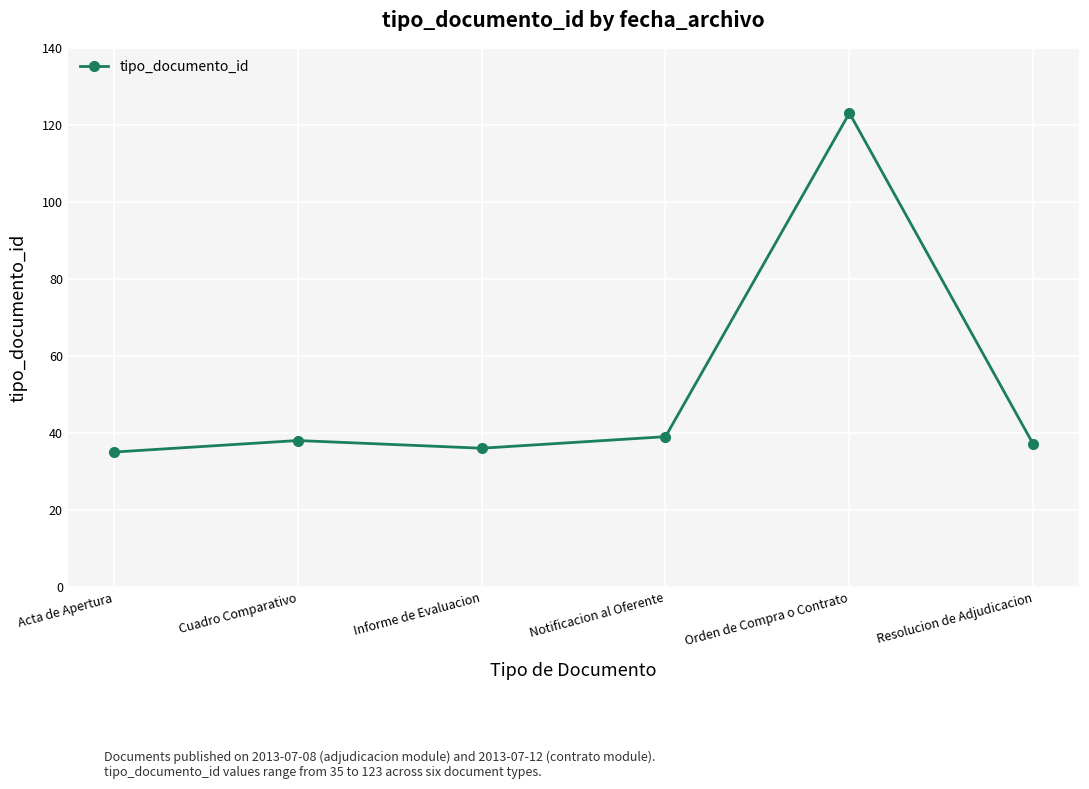

What is the change in value from Acta de Apertura to Resolucion de Adjudicacion?

+2